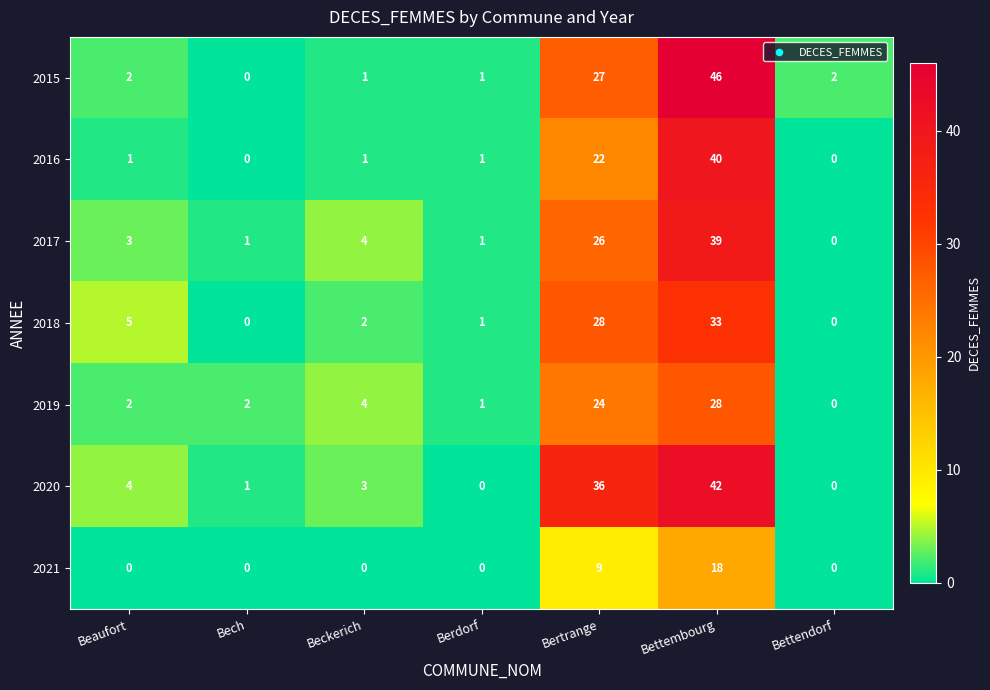

At Bertrange, list the series in order from smallest to largest.

2021, 2016, 2019, 2017, 2015, 2018, 2020